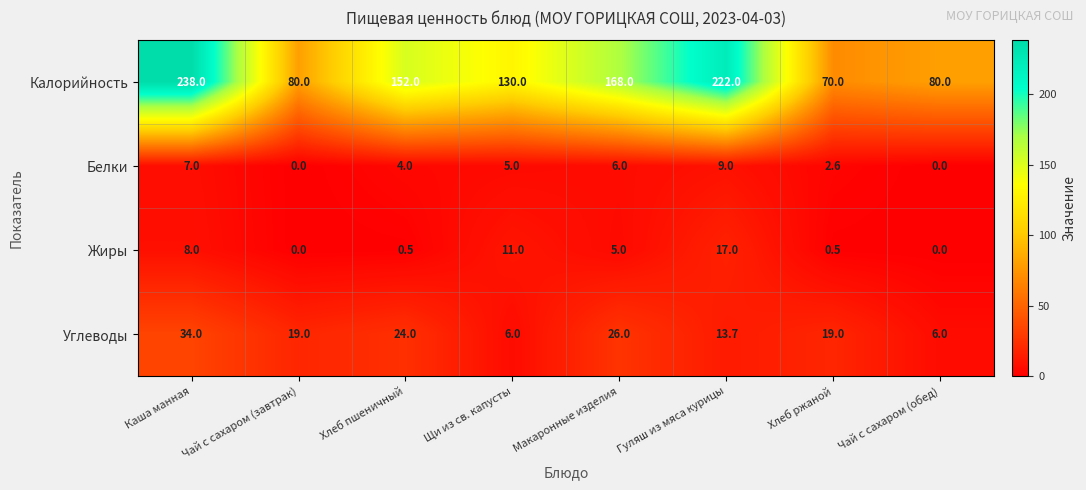

Which series has the largest total across all categories?

Калорийность